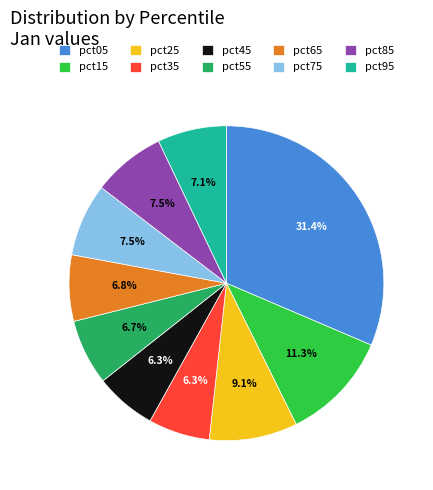

Does pct95 account for over 50% of the chart?

No